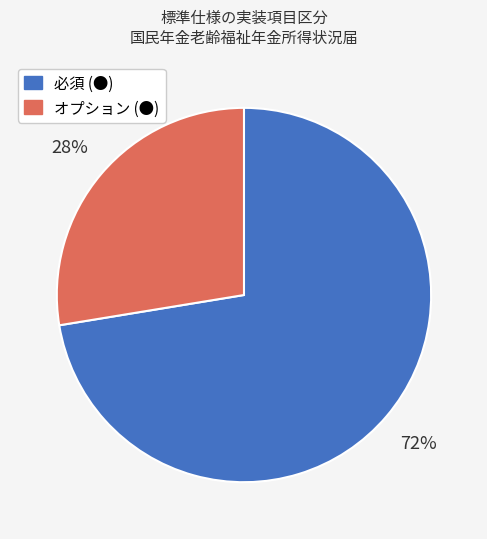

Rank the categories by value from highest to lowest.

必須 (●), オプション (●)